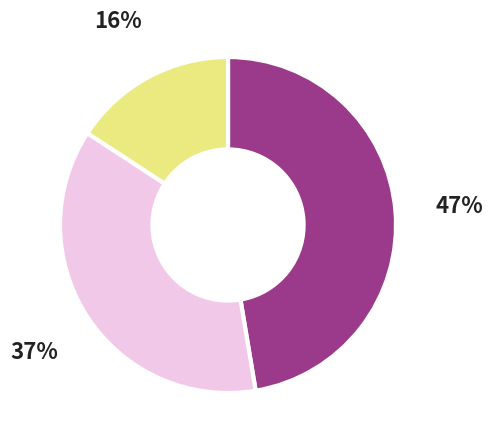

To the nearest percent, what is the average slice percentage?

33%